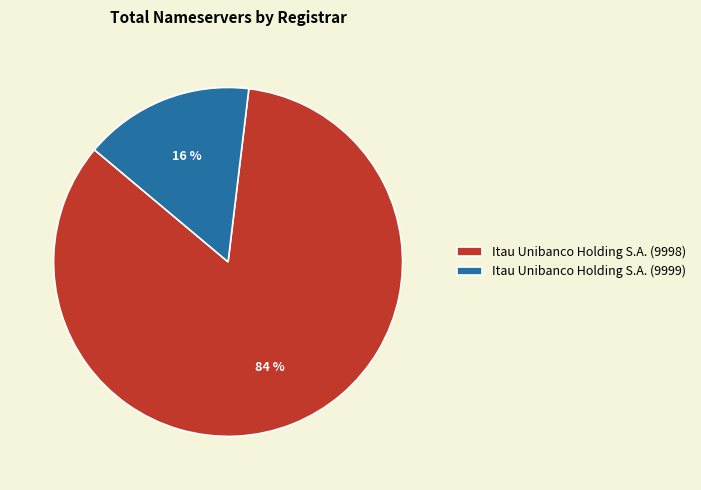

To the nearest percent, what percentage of the pie is Itau Unibanco Holding S.A. (9999)?

16%